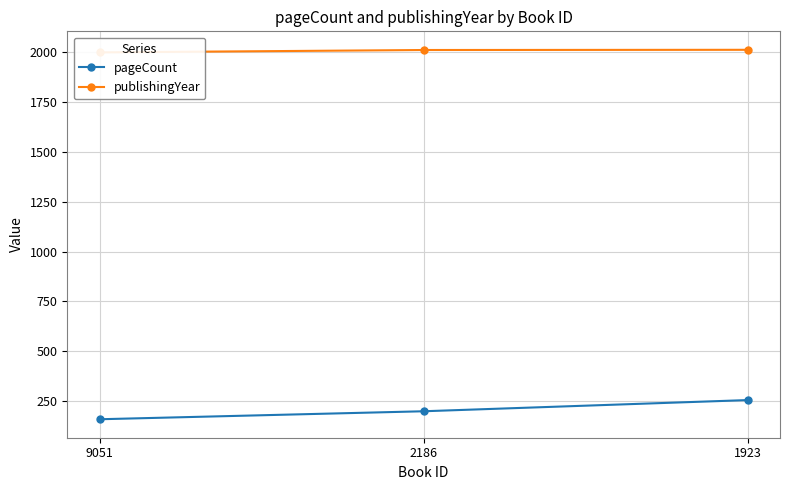

How many lines are shown in the chart?

2